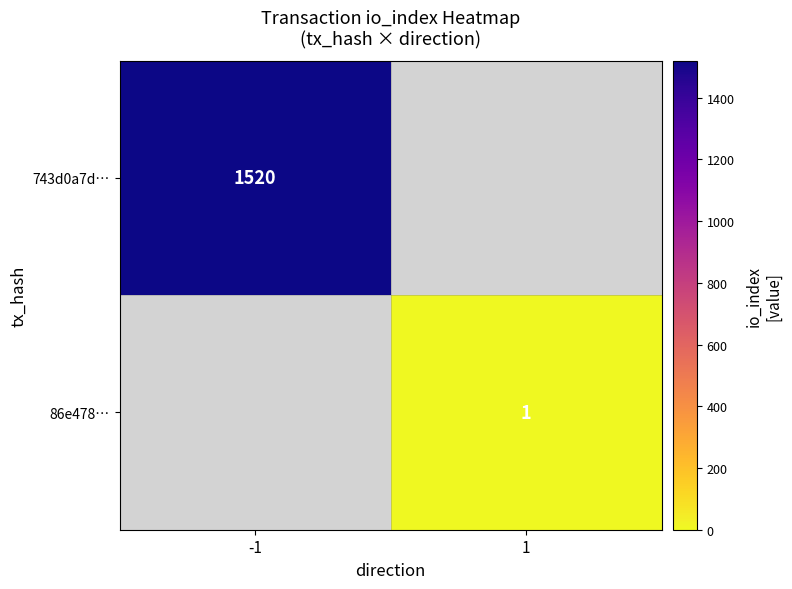

True or false: 86e478… has a value of 1 at 1.

True